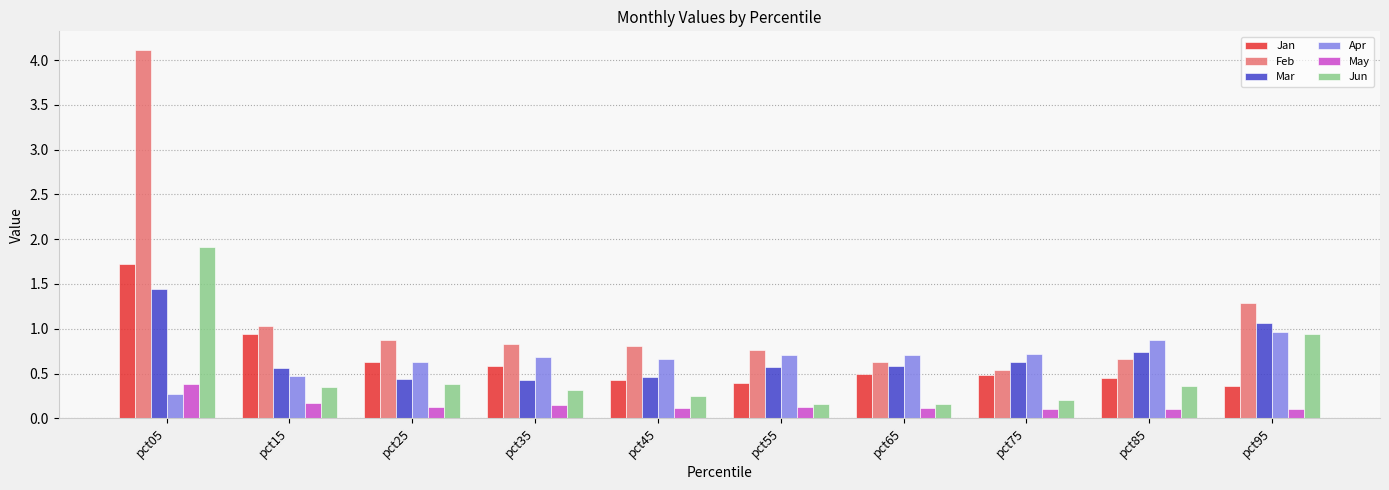

Which category has the highest value in the May series?

pct05